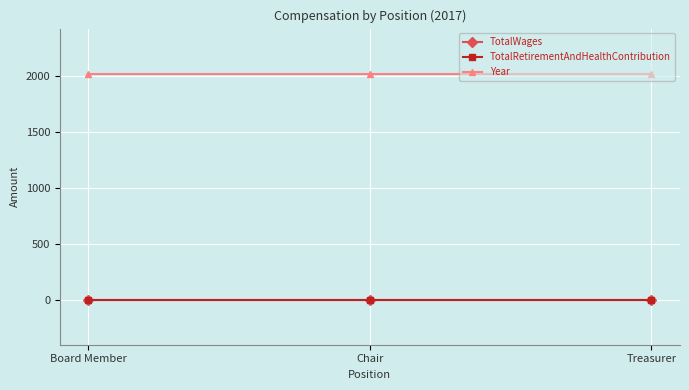

Between Treasurer and Board Member, which is larger?

Treasurer